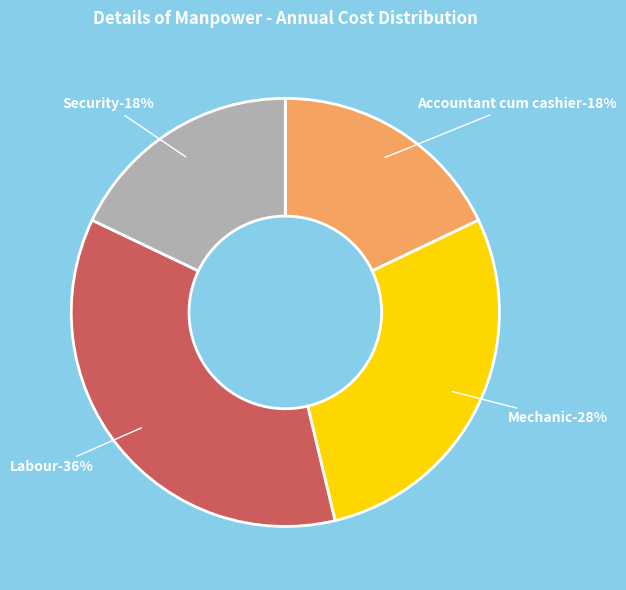

Is Accountant cum cashier the majority of the pie?

No